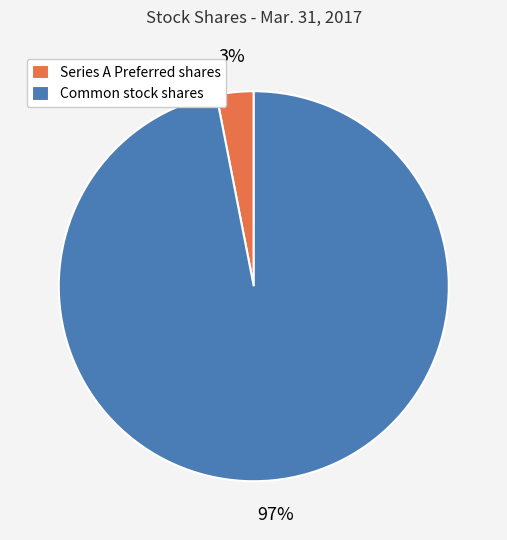

Rank the categories by value from highest to lowest.

Common stock shares, Series A Preferred shares